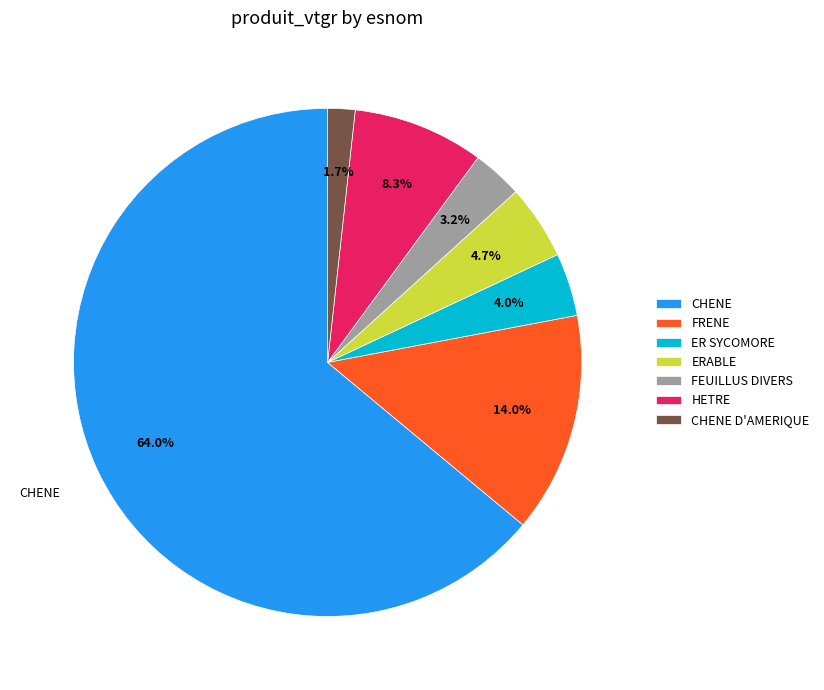

To the nearest percent, what percentage of the pie is FEUILLUS DIVERS?

3%